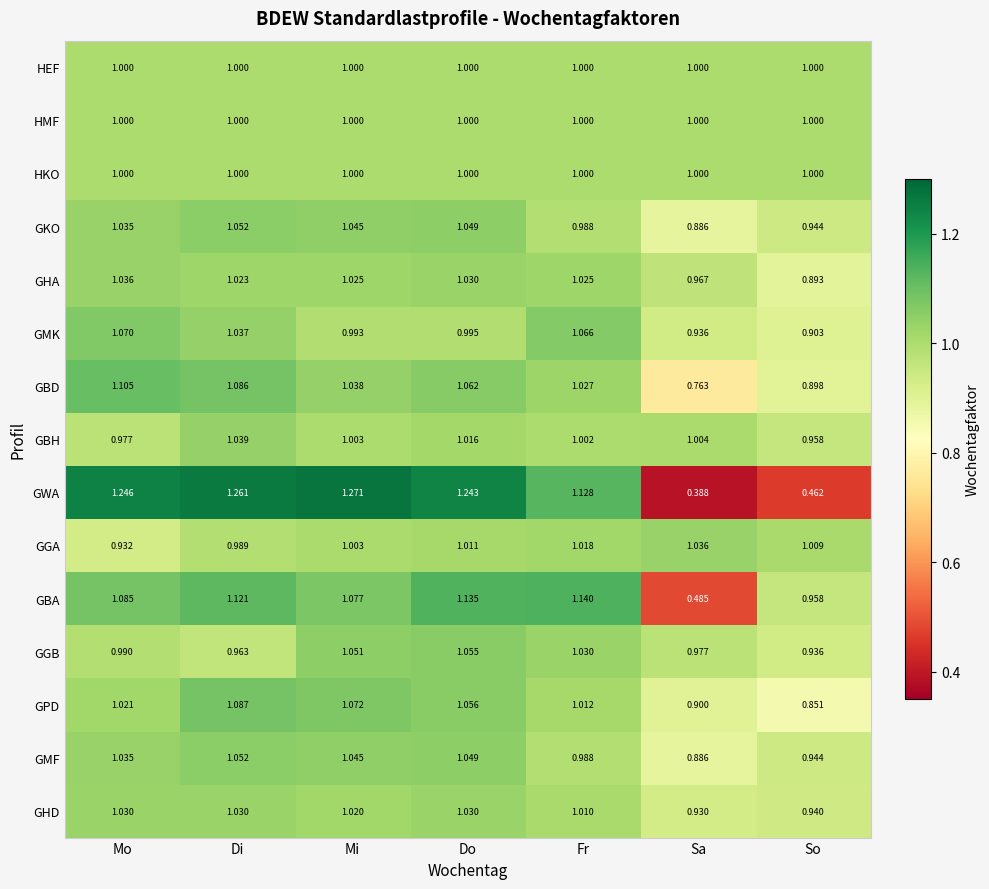

Which category has the highest value in the GBA series?

Fr